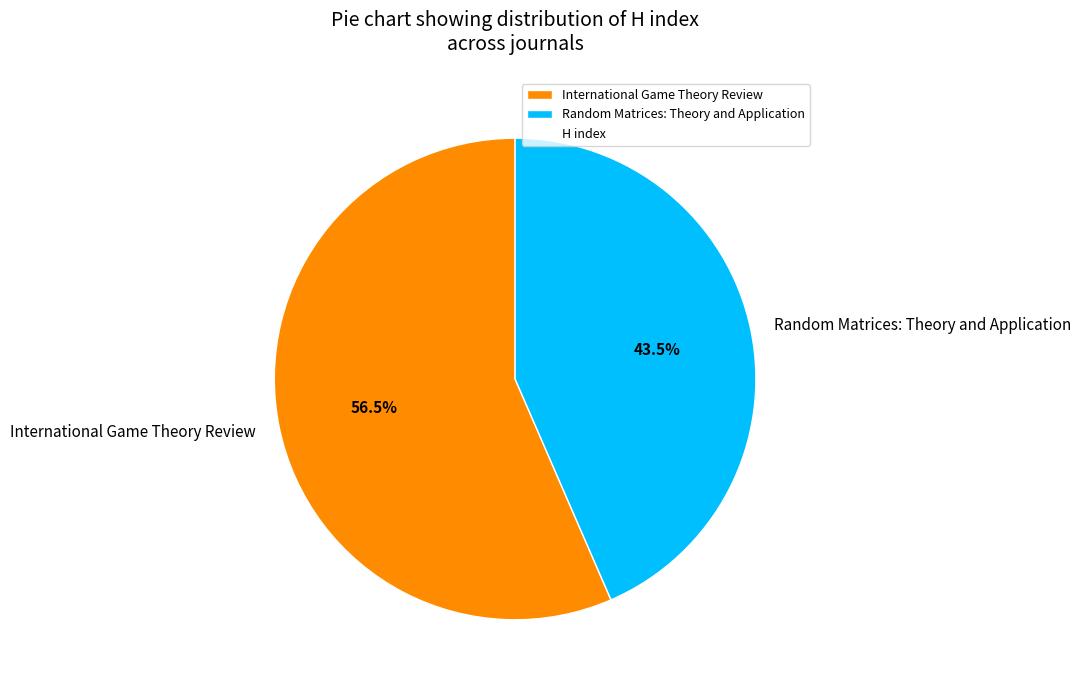

Does any single category account for the majority?

Yes